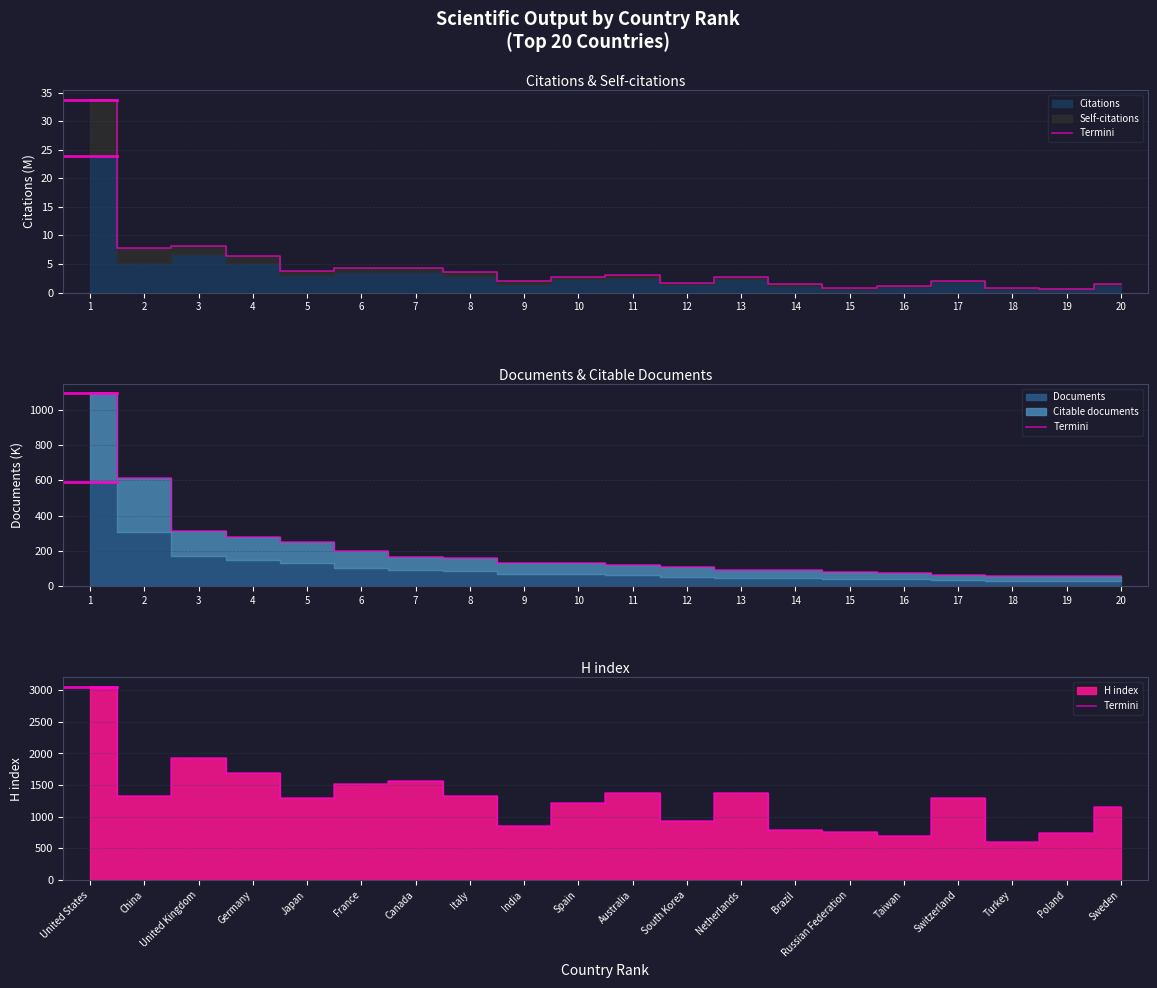

What is the sum of the values at Germany and Poland?

2428